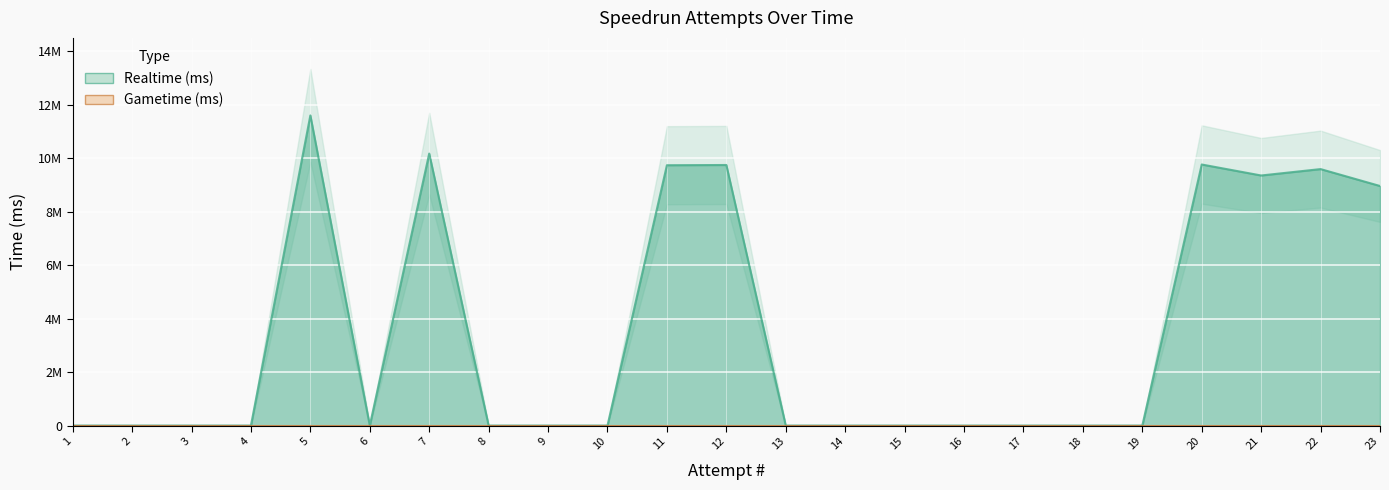

Reading right to left, extract all data points from this chart.

8955315	9587197	9348132	9758948	0	0	0	0	0	0	0	9740391	9731845	0	0	0	10167526	0	11593390	0	0	0	0